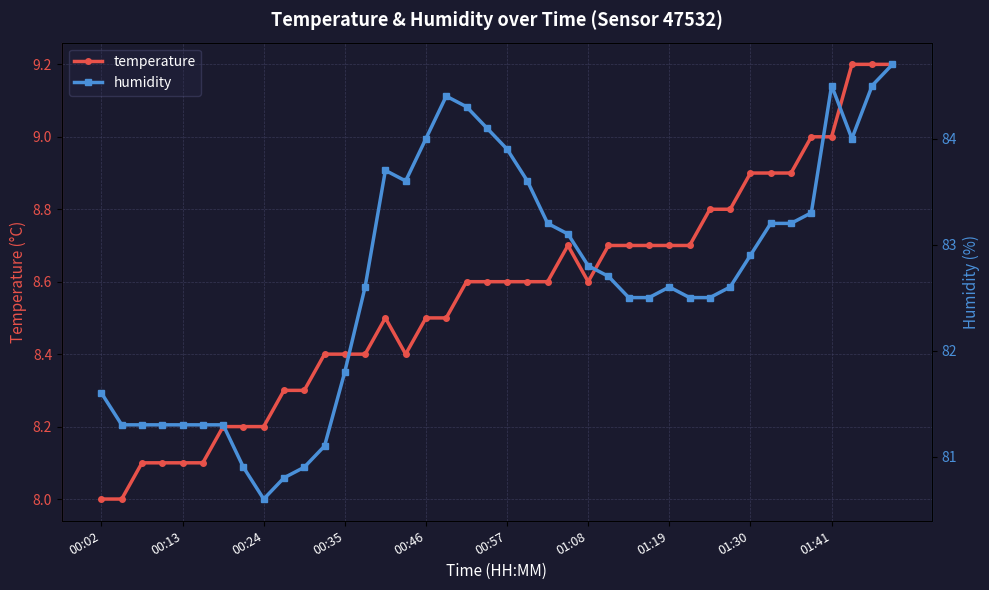

What is the maximum value for temperature?

9.2